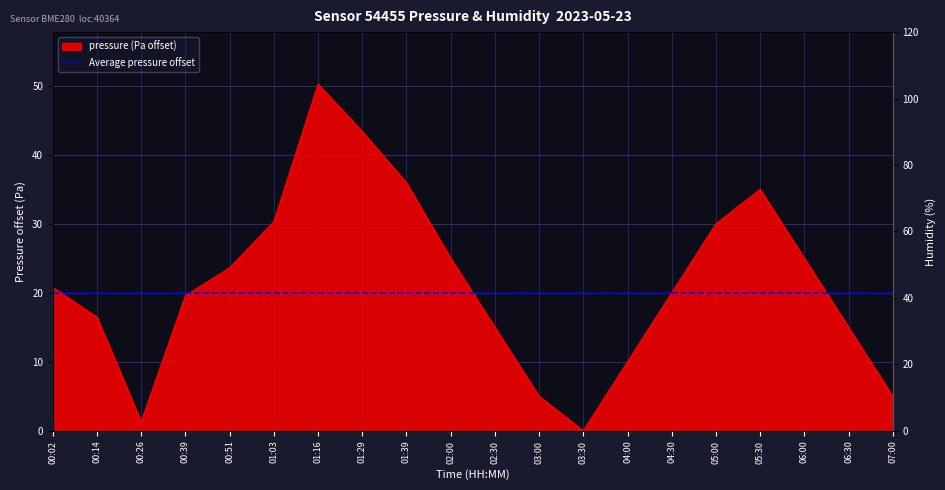

What is the label of the 5th point from the right?

05:00